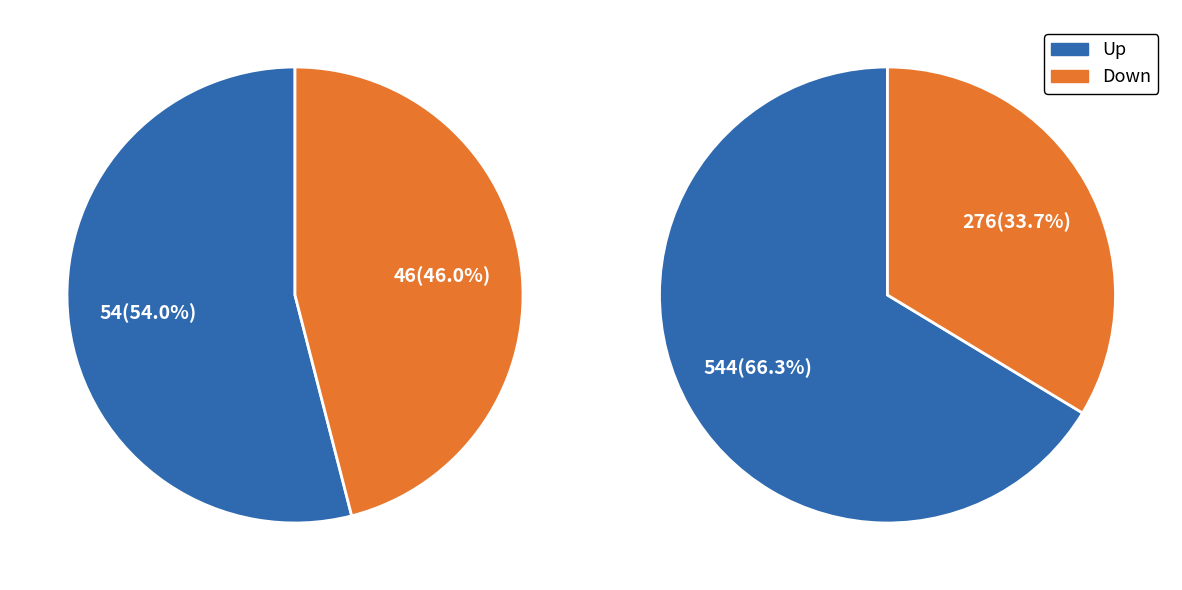

True or false: down accounts for 46% of the total.

True